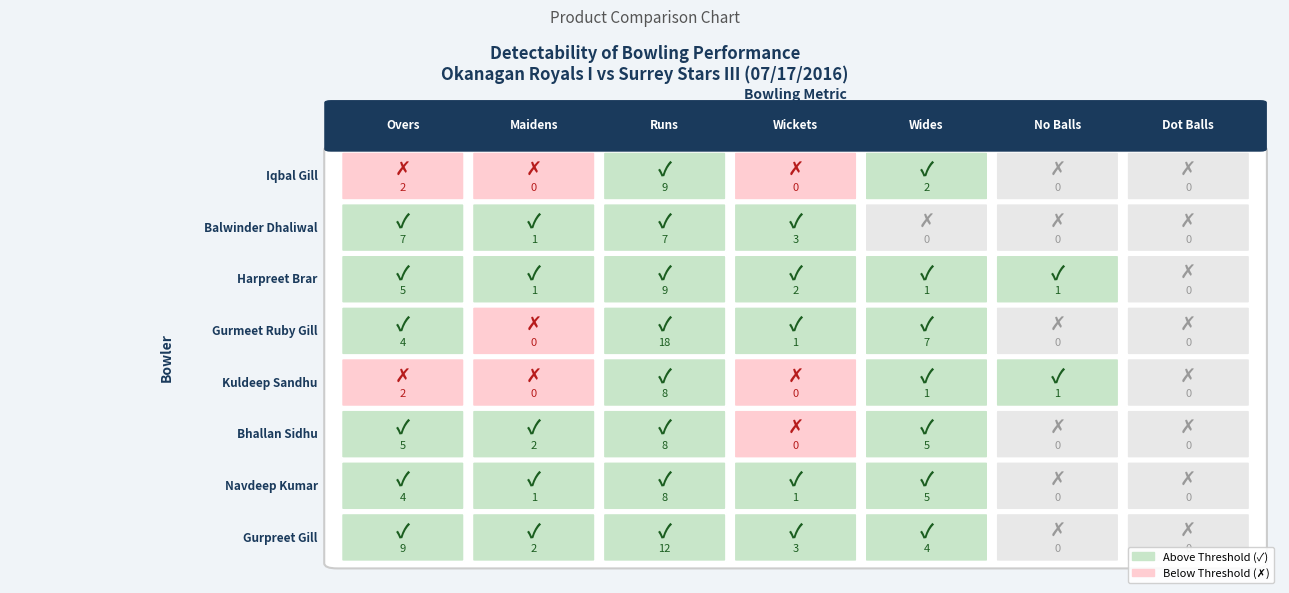

Which series has the largest range (max minus min)?

Gurmeet Ruby Gill